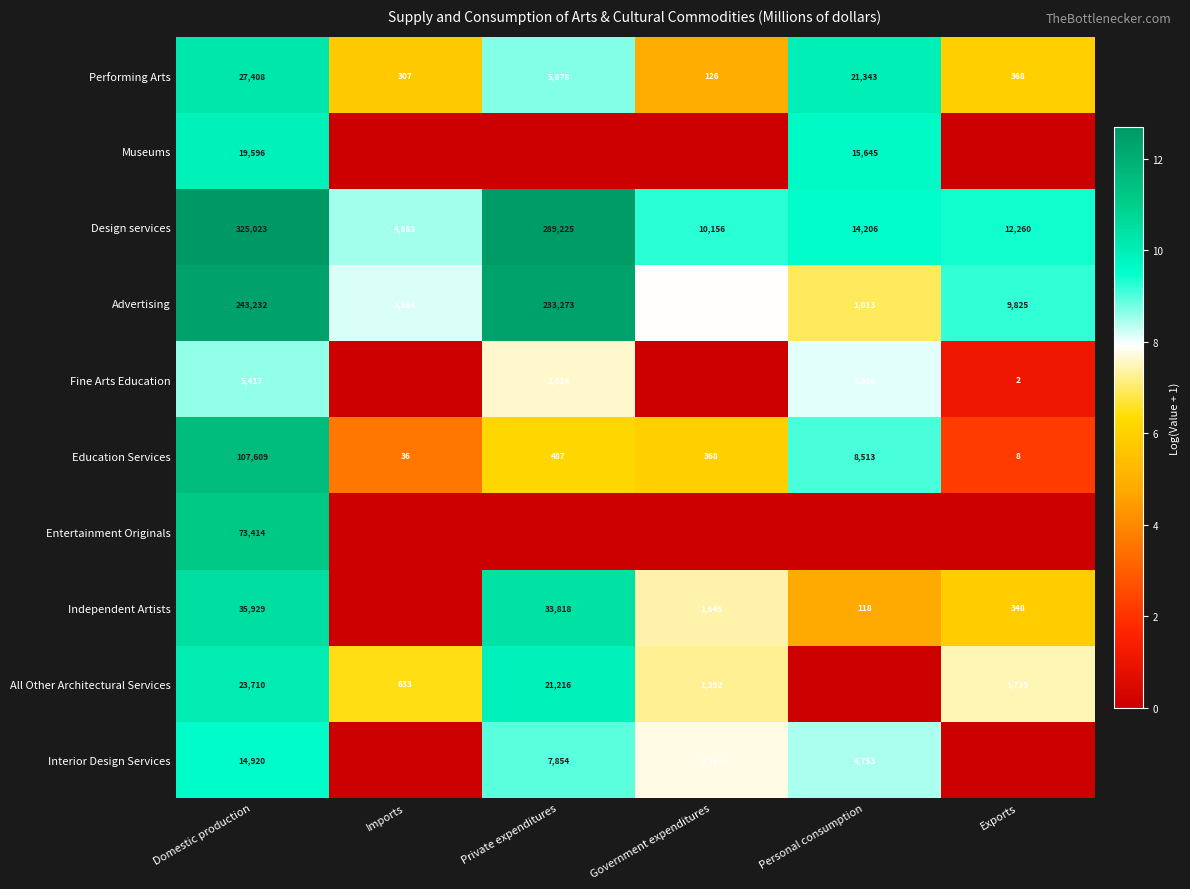

Is the value of Education Services at Exports greater than the value of Independent Artists at Government expenditures?

No